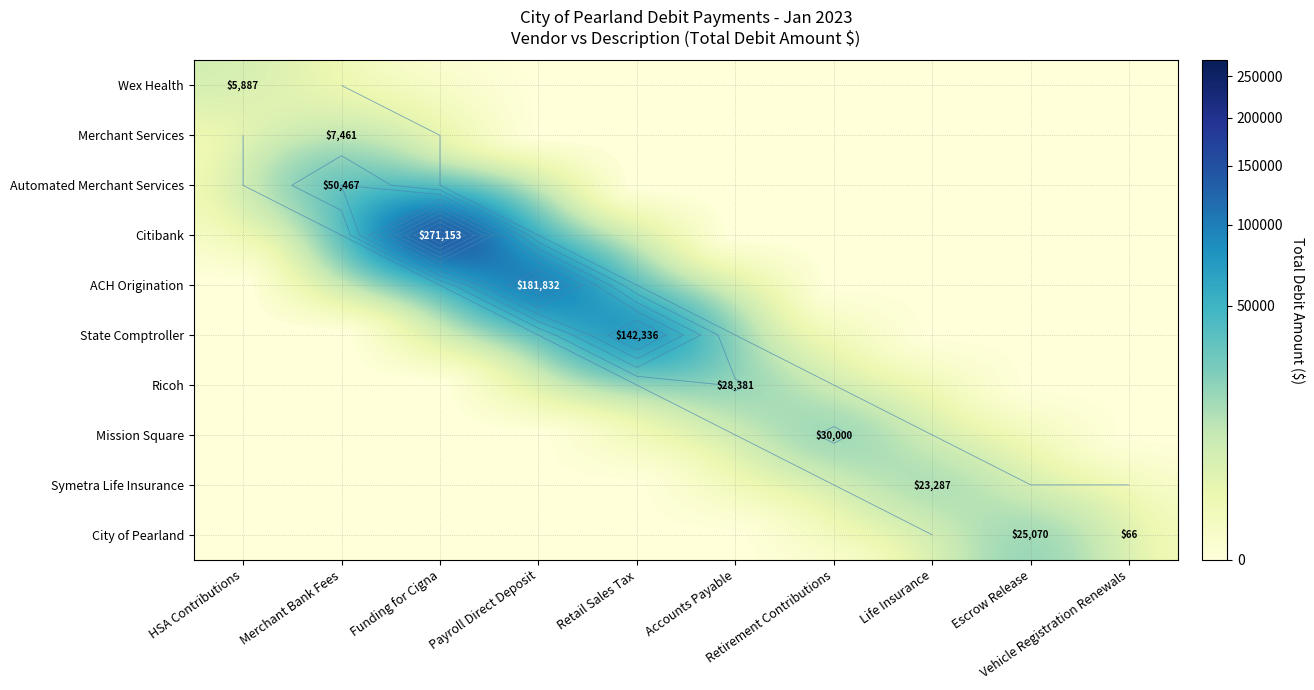

What is the sum of all Merchant Services values?

7461.1